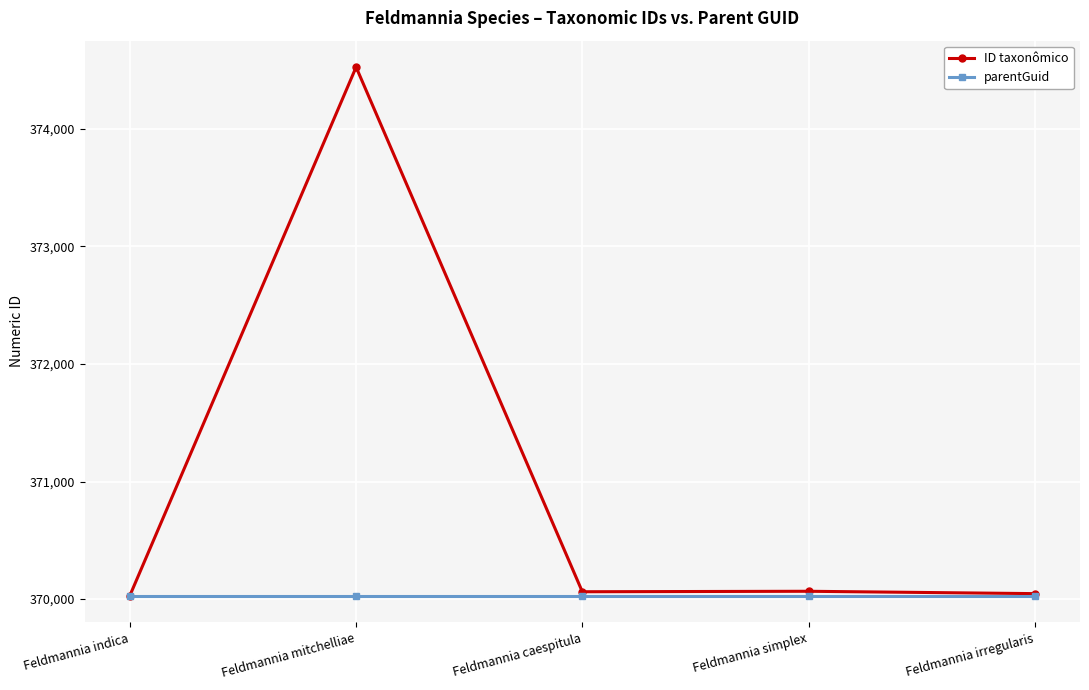

Read the parentGuid value at Feldmannia caespitula.

370027